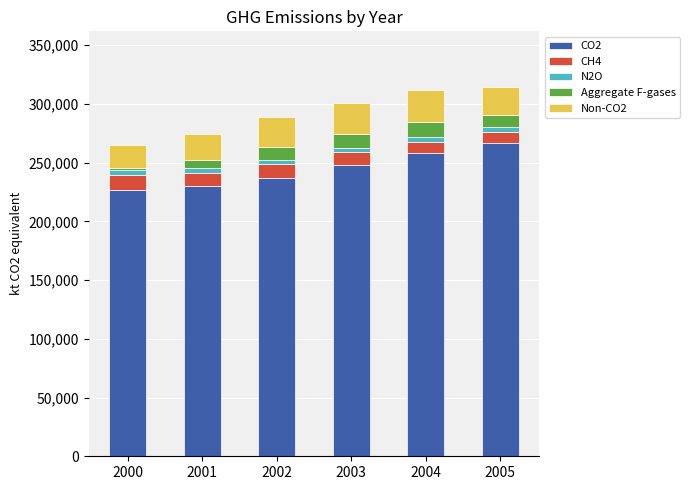

What is the minimum value for CO2?

226899.2